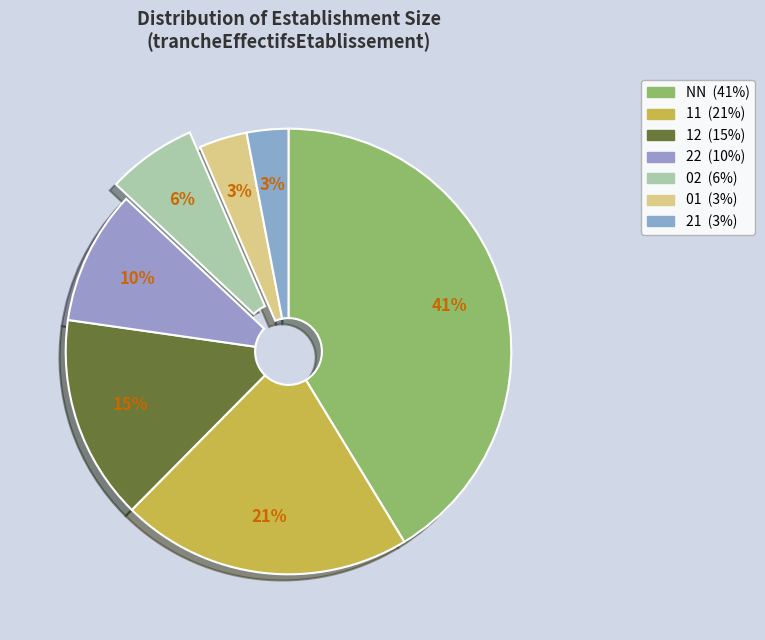

Is 21 the majority of the pie?

No